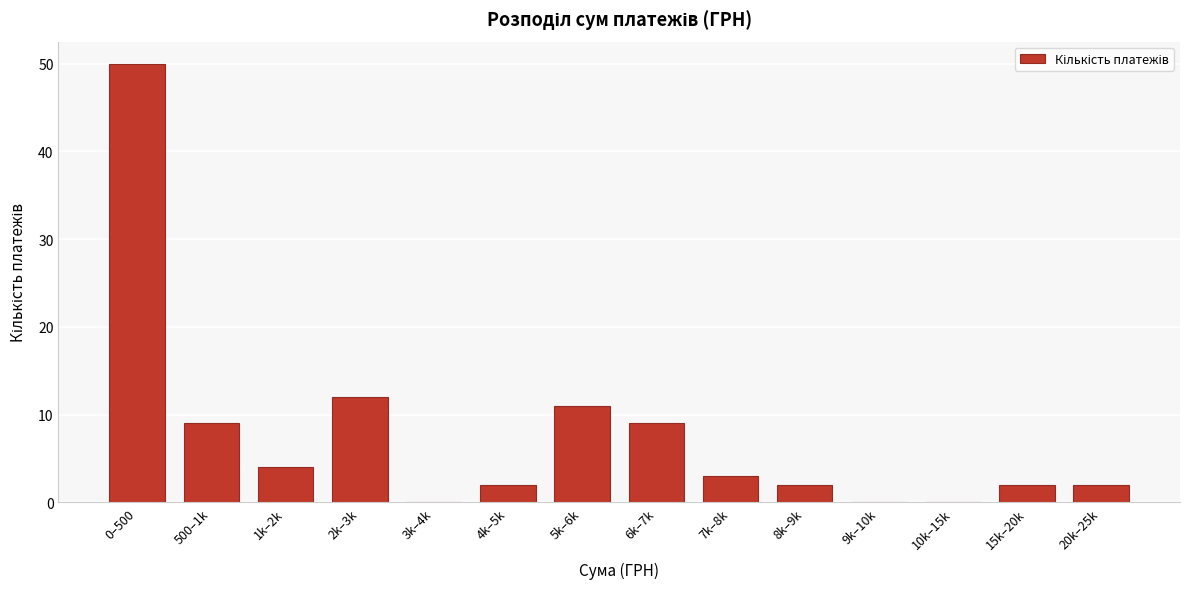

Reading left to right, list all the values displayed in this chart.

0–500=50	500–1k=9	1k–2k=4	2k–3k=12	3k–4k=0	4k–5k=2	5k–6k=11	6k–7k=9	7k–8k=3	8k–9k=2	9k–10k=0	10k–15k=0	15k–20k=2	20k–25k=2